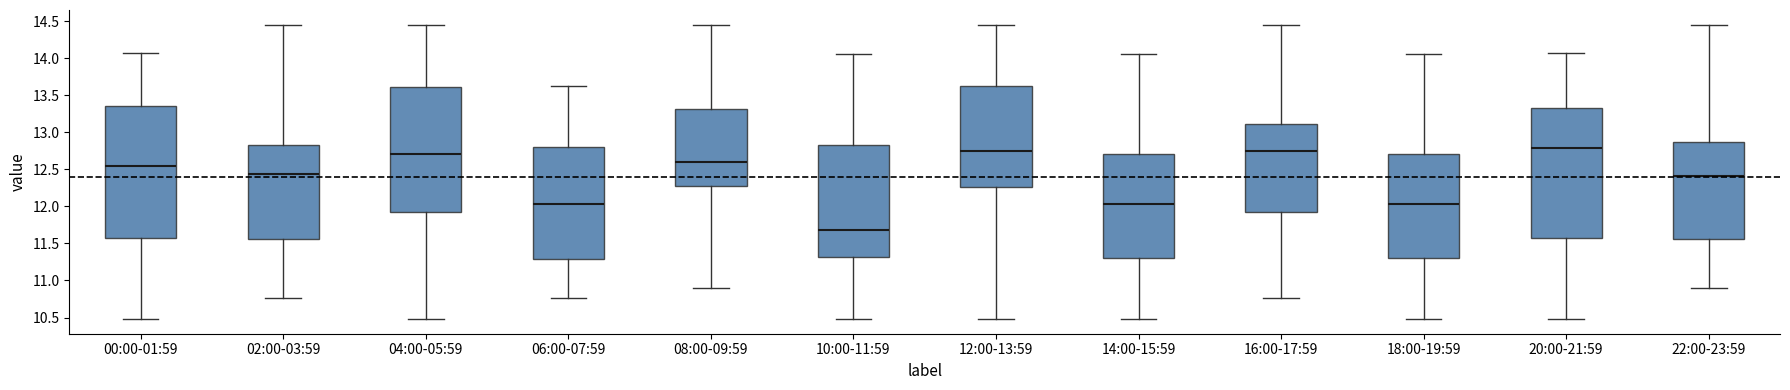

Reading left to right, read every box against the y-axis: the position of its median line, the range the box covers, and the ends of its whiskers. The values are not printed on the chart, so give them approximately, as read against the axis.

00:00-01:59: median 12.55, box 11.55 to 13.35, whiskers 10.50 to 14.05
02:00-03:59: median 12.45, box 11.55 to 12.85, whiskers 10.75 to 14.45
04:00-05:59: median 12.70, box 11.90 to 13.60, whiskers 10.50 to 14.45
06:00-07:59: median 12.05, box 11.30 to 12.80, whiskers 10.75 to 13.60
08:00-09:59: median 12.60, box 12.30 to 13.30, whiskers 10.90 to 14.45
10:00-11:59: median 11.70, box 11.30 to 12.85, whiskers 10.50 to 14.05
12:00-13:59: median 12.75, box 12.25 to 13.65, whiskers 10.50 to 14.45
14:00-15:59: median 12.05, box 11.30 to 12.70, whiskers 10.50 to 14.05
16:00-17:59: median 12.75, box 11.90 to 13.10, whiskers 10.75 to 14.45
18:00-19:59: median 12.05, box 11.30 to 12.70, whiskers 10.50 to 14.05
20:00-21:59: median 12.80, box 11.55 to 13.35, whiskers 10.50 to 14.05
22:00-23:59: median 12.40, box 11.55 to 12.85, whiskers 10.90 to 14.45